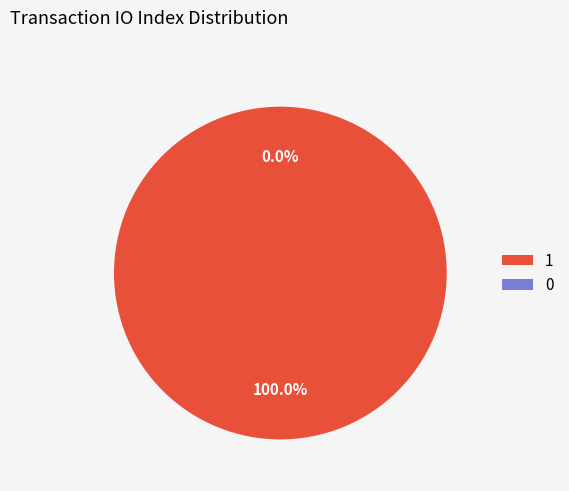

What percentage is the 1 slice, to the nearest percent?

100%